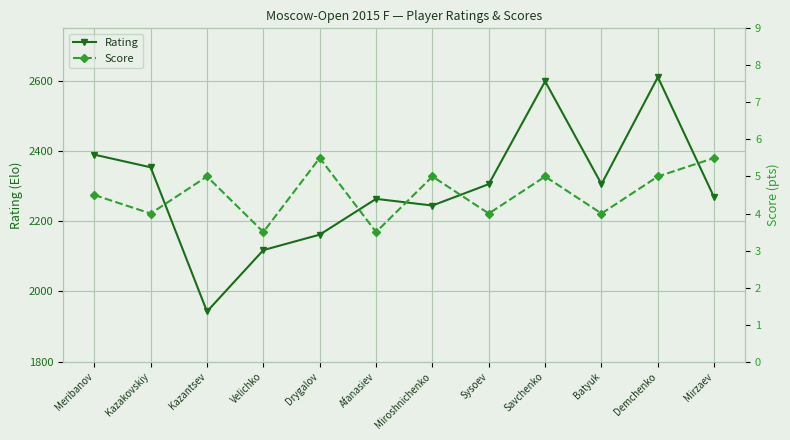

Reading right to left, what are all the values shown in this chart?

Rating: Mirzaev=2268.0	Demchenko=2611.0	Batyuk=2306.0	Savchenko=2599.0	Sysoev=2306.0	Miroshnichenko=2245.0	Afanasiev=2264.0	Drygalov=2162.0	Velichko=2118.0	Kazantsev=1943.0	Kazakovskiy=2354.0	Meribanov=2390.0
Score: Mirzaev=5.5	Demchenko=5.0	Batyuk=4.0	Savchenko=5.0	Sysoev=4.0	Miroshnichenko=5.0	Afanasiev=3.5	Drygalov=5.5	Velichko=3.5	Kazantsev=5.0	Kazakovskiy=4.0	Meribanov=4.5